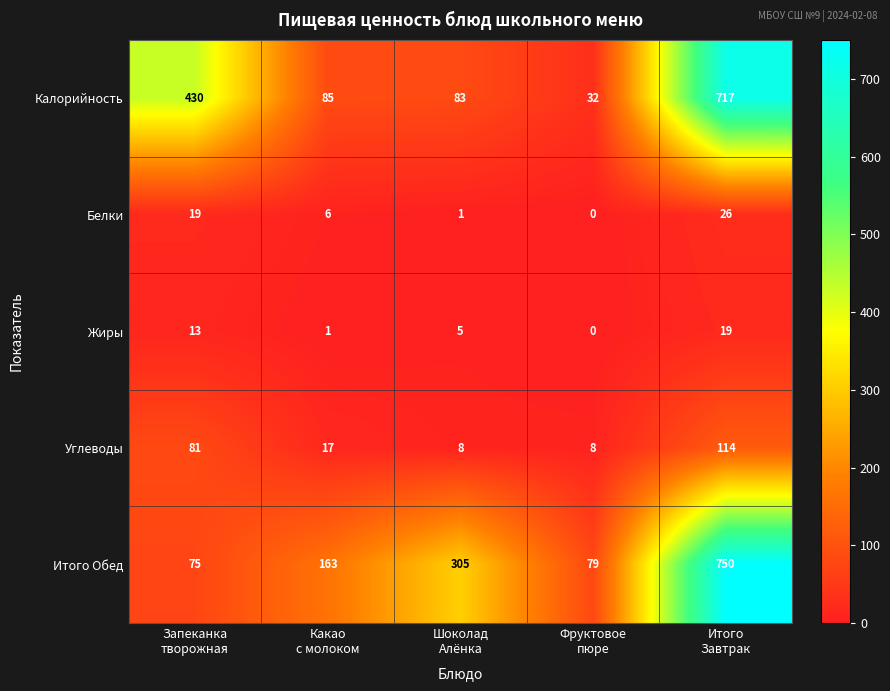

Which series has the widest spread of values?

Калорийность